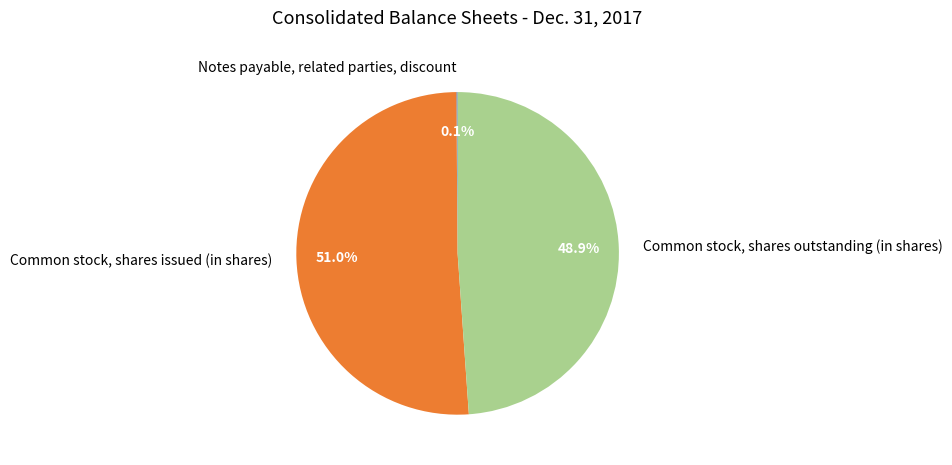

Which slice is the largest?

Common stock, shares issued (in shares)